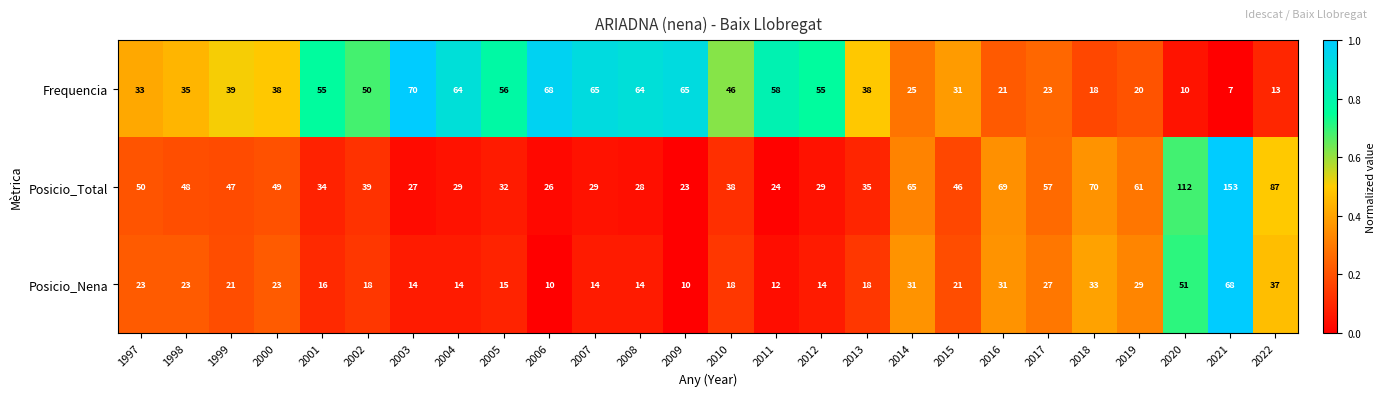

The value of Posicio_Nena at 2019 is 29. True or false?

True